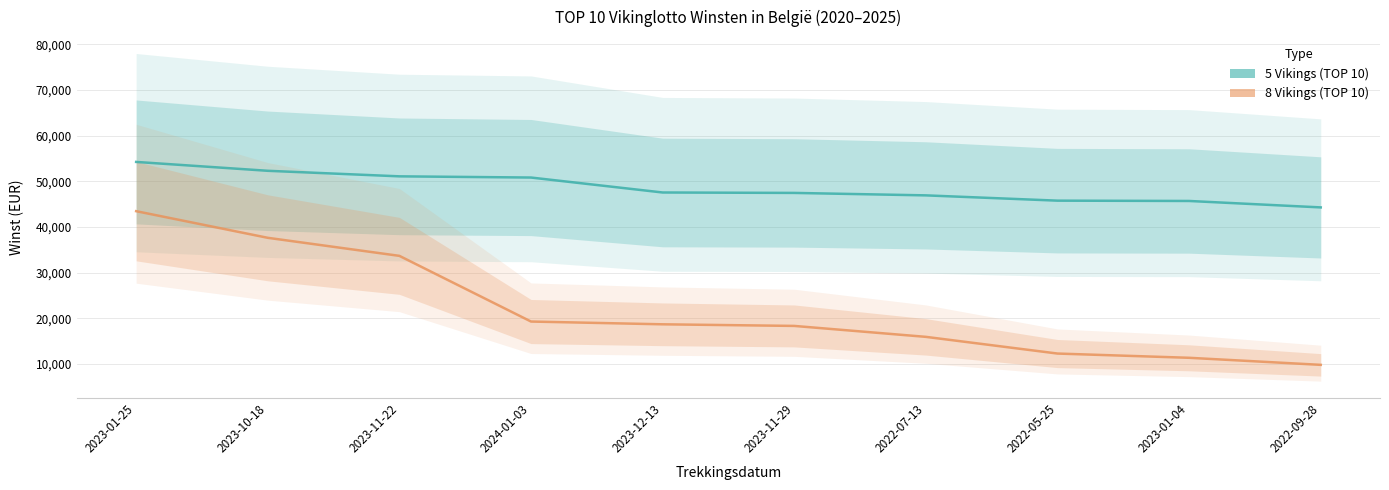

At which label is 8 Vikings (TOP 10) closest to 26648?

2023-11-22